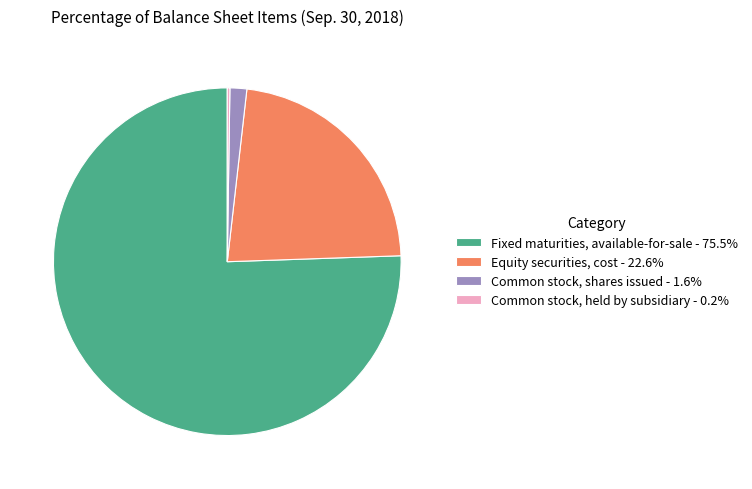

Is Fixed maturities, available-for-sale - 75.5% the majority of the pie?

Yes